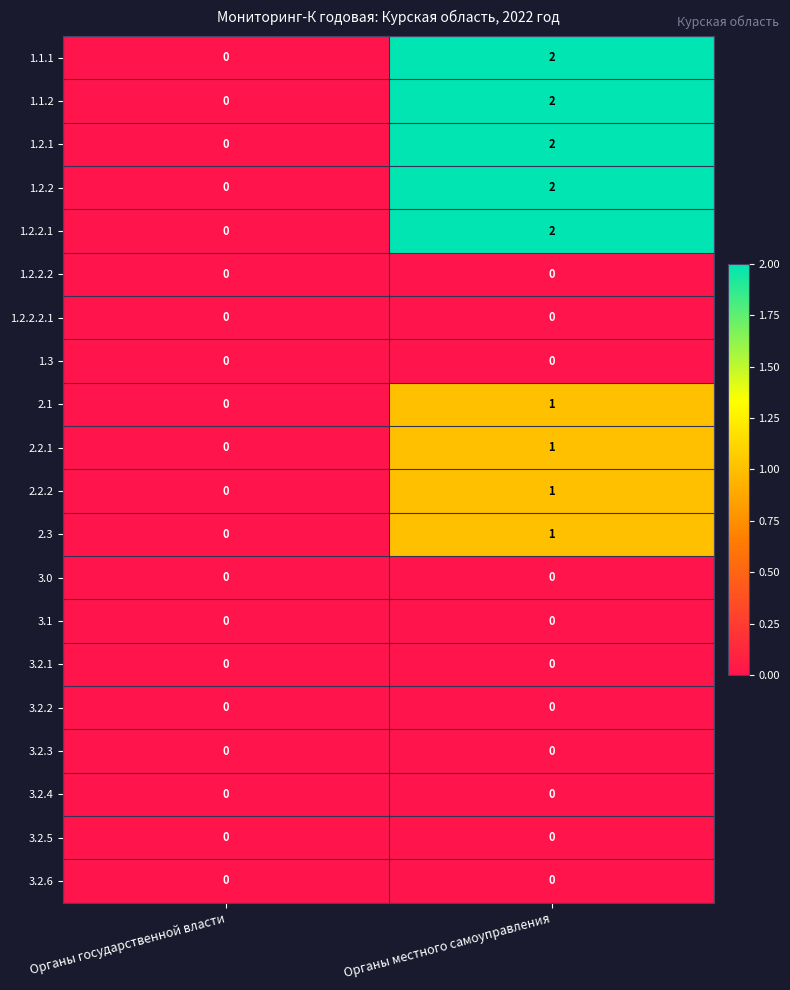

The 2.3 series shows 1 at Органы местного самоуправления. True or false?

True